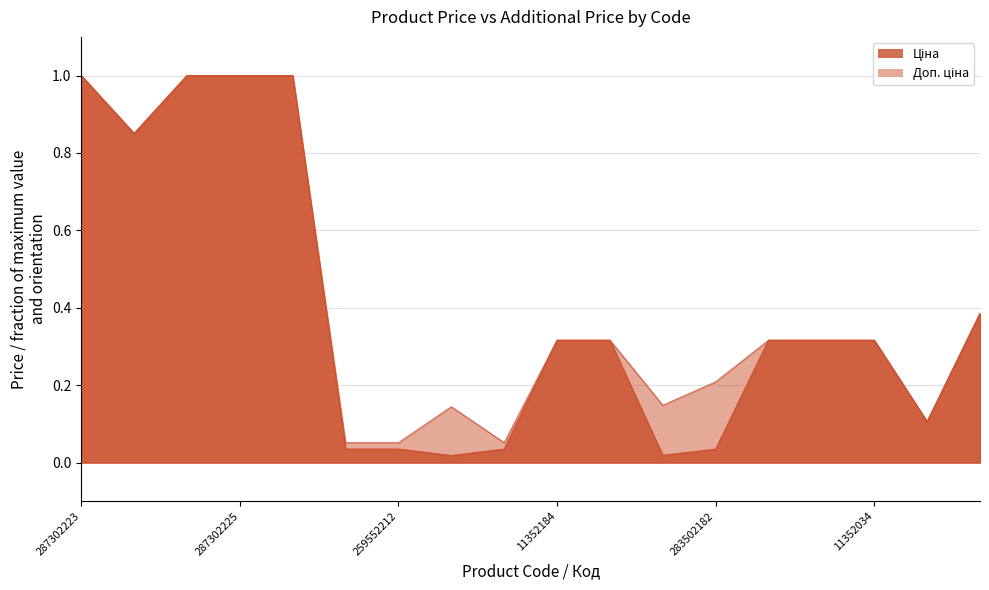

What position from the left is 259552213?

6